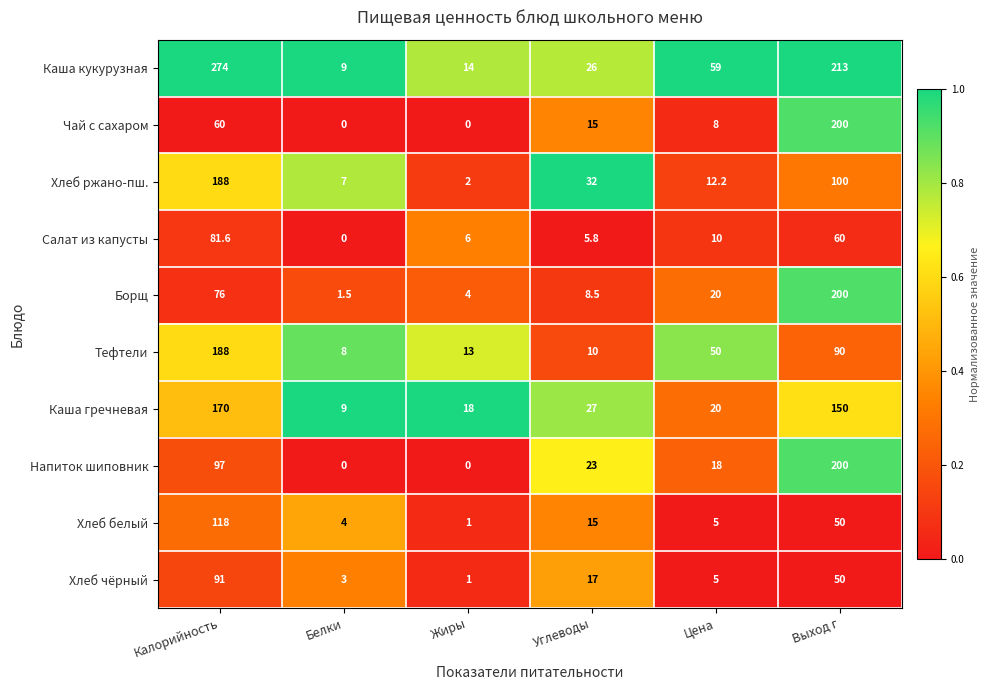

At which category is the sum across all series the highest?

Калорийность